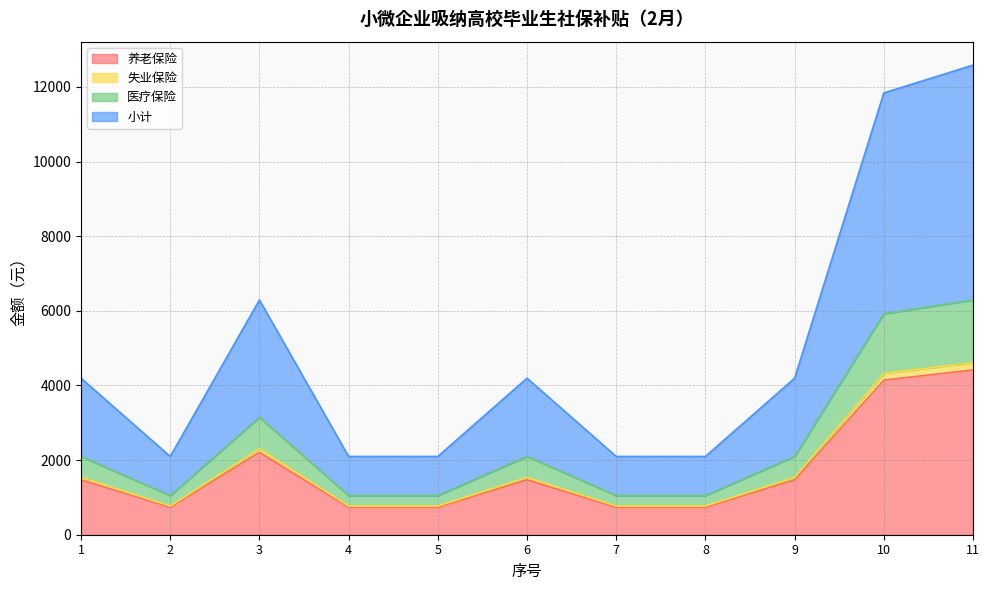

True or false: 养老保险 and 小计 cross at least once.

False